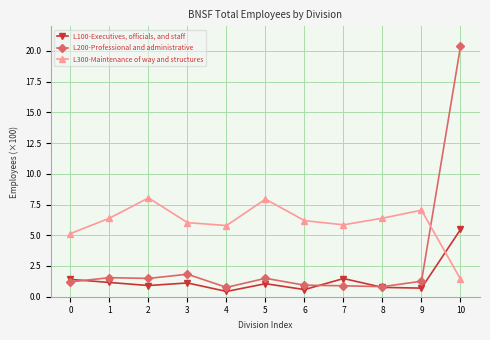

True or false: L300-Maintenance of way and structures has more than 2 interior local peaks.

True